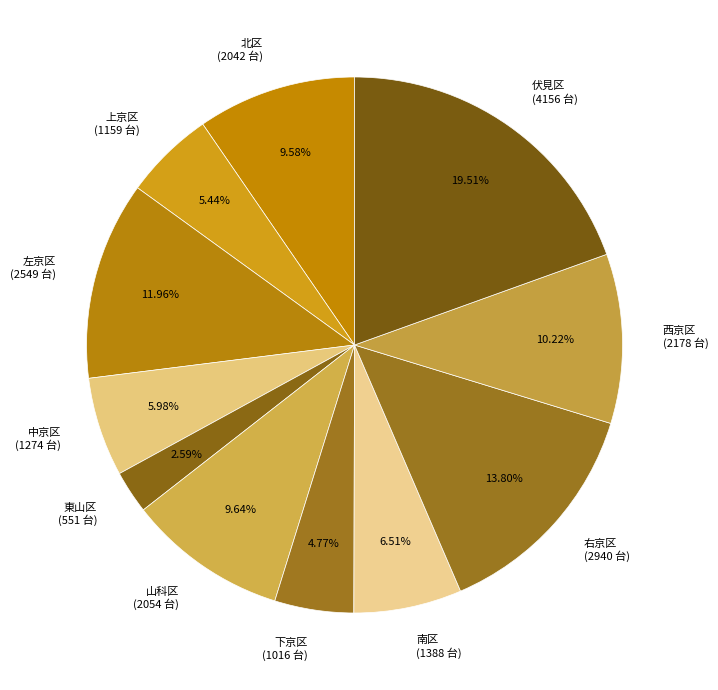

How many slices are in this pie chart?

11